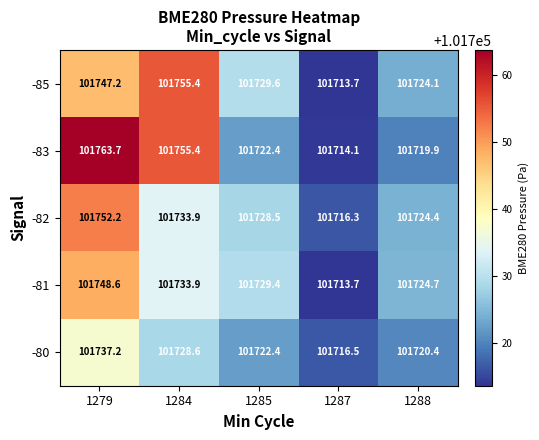

What is the spread (max minus min) of values at 1288?

4.8